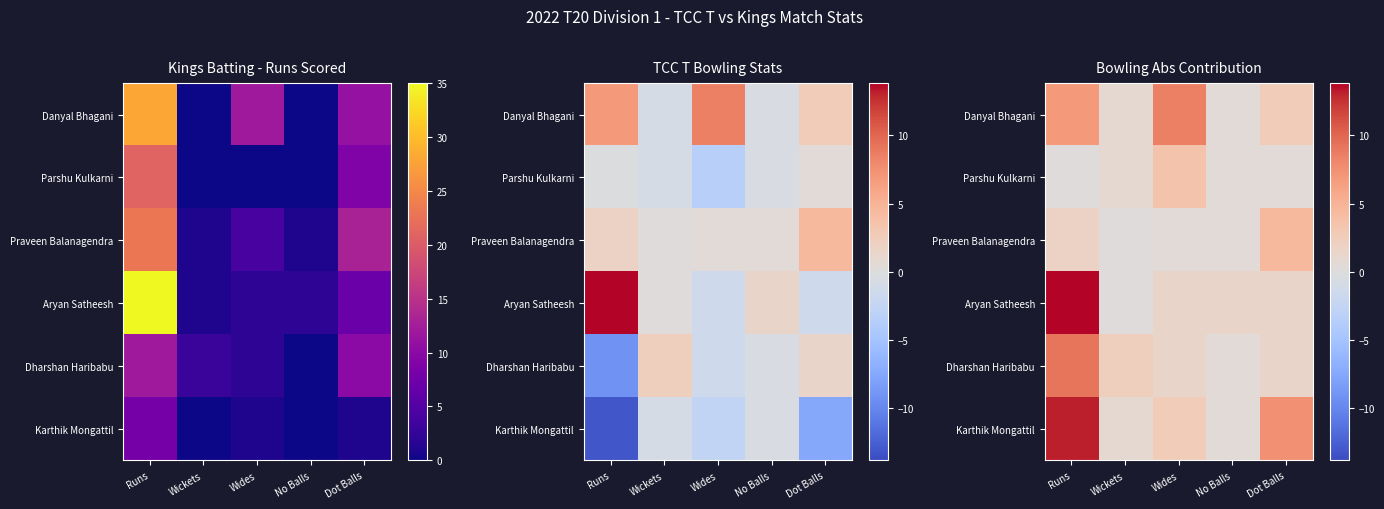

Rank the series by their maximum value, from lowest to highest.

Parshu Kulkarni, Praveen Balanagendra, Danyal Bhagani, Dharshan Haribabu, Karthik Mongattil, Aryan Satheesh